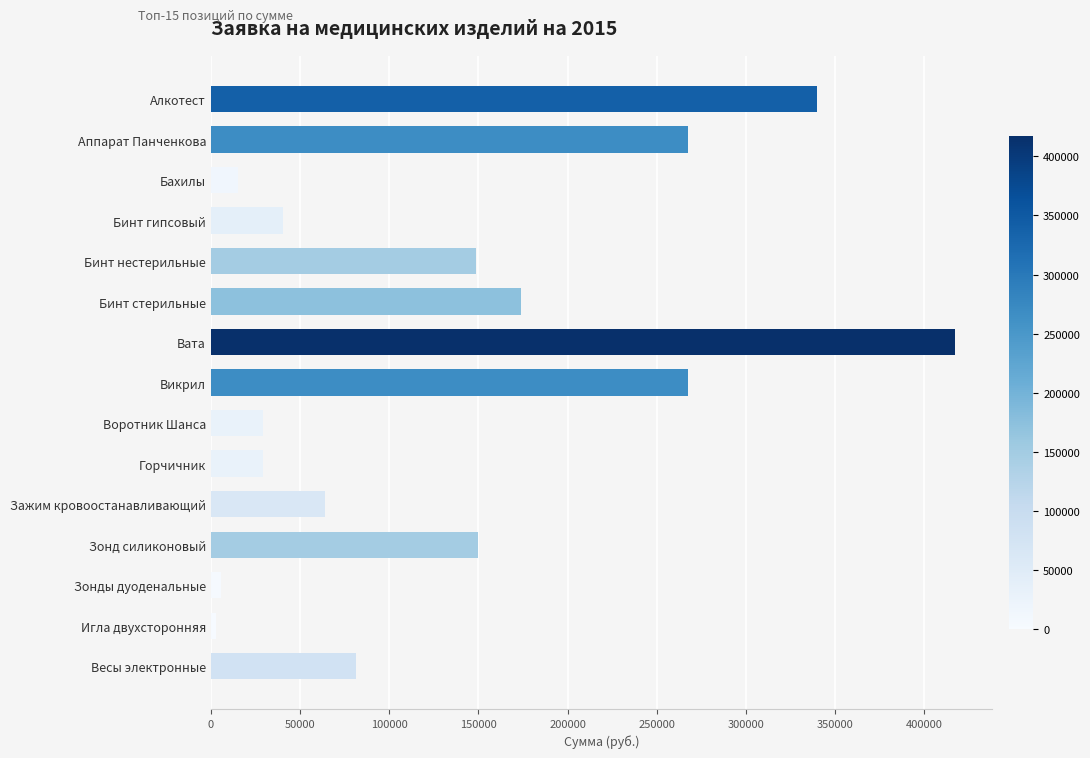

Are the bars grouped side by side (vs. stacked)?

No